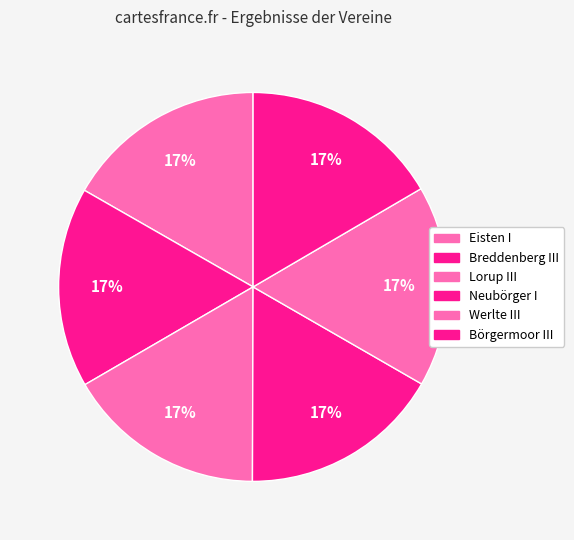

Which category has the smallest portion of the pie?

Lorup III